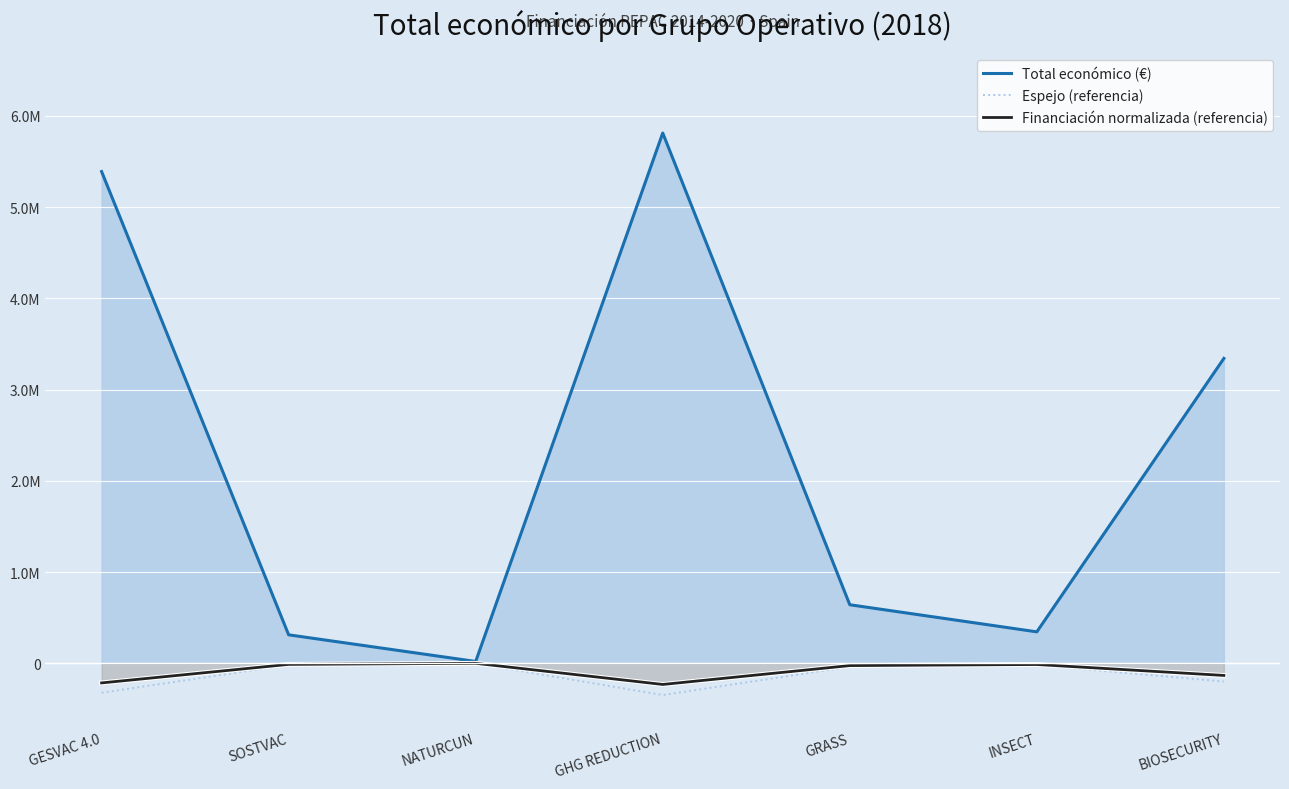

Reading left to right, extract all data points from this chart.

Total económico (€): GESVAC 4.0=5390598.0	SOSTVAC=311553.0	NATURCUN=19478.0	GHG REDUCTION=5813066.0	GRASS=641336.0	INSECT=344243.0	BIOSECURITY=3342252.0
Espejo (referencia): GESVAC 4.0=-323435.9	SOSTVAC=-18693.2	NATURCUN=-1168.7	GHG REDUCTION=-348784.0	GRASS=-38480.2	INSECT=-20654.6	BIOSECURITY=-200535.1
Financiación normalizada (referencia): GESVAC 4.0=-215623.9	SOSTVAC=-12462.1	NATURCUN=-779.1	GHG REDUCTION=-232522.6	GRASS=-25653.4	INSECT=-13769.7	BIOSECURITY=-133690.1